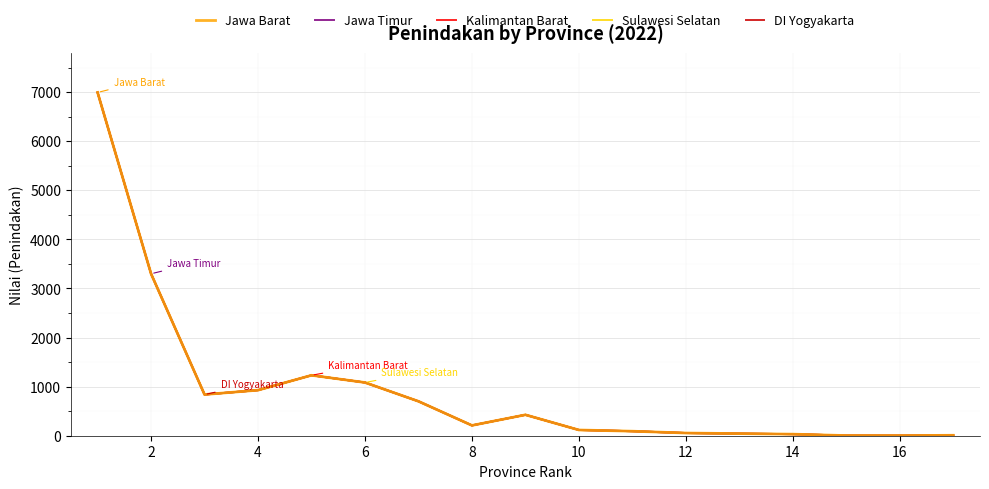

Does the chart have visible grid lines?

Yes